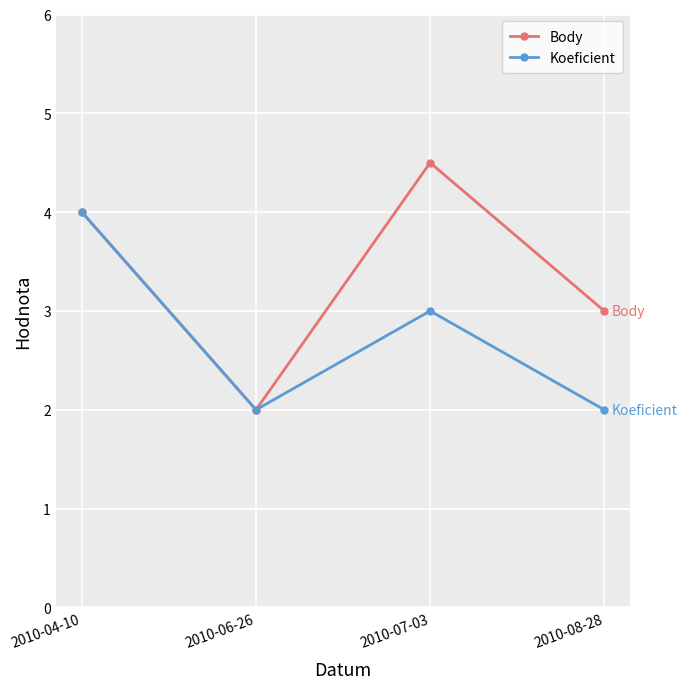

What is the value of the Body point at the 1st from the left?

4.0